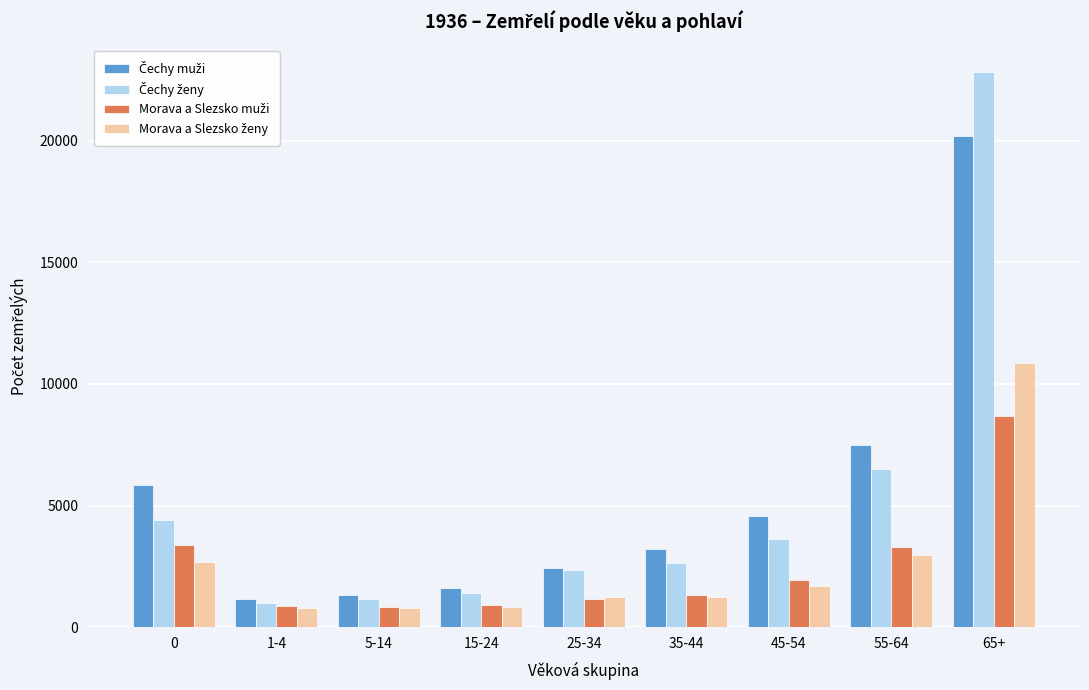

What is the total value across all series at 65+?

62586